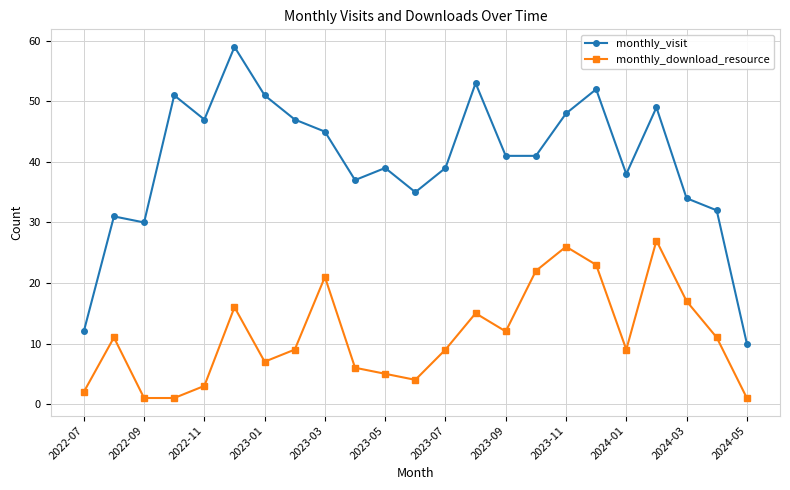

How many data points does each series have?

23